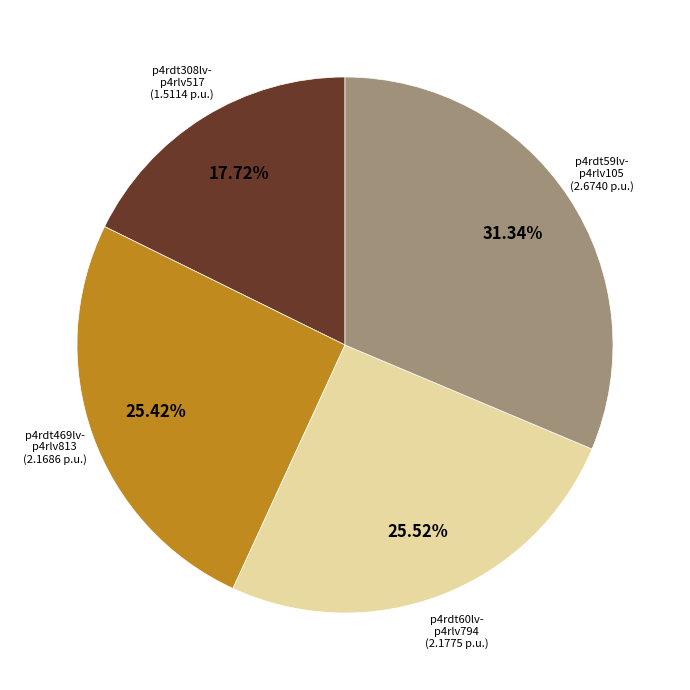

Is there any slice that represents more than half of the pie?

No